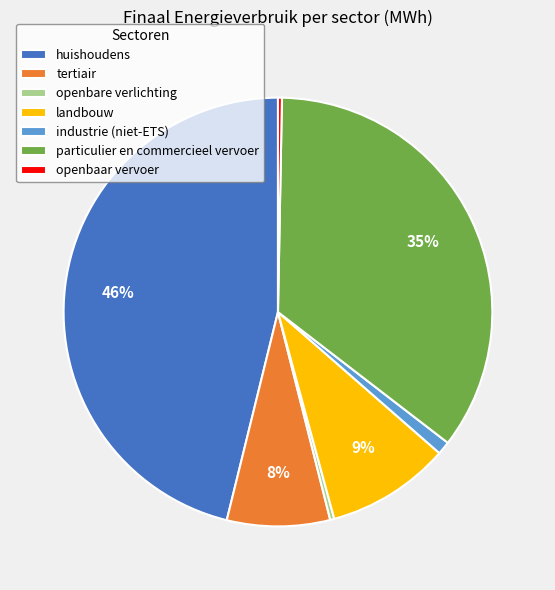

Is tertiair the majority of the pie?

No